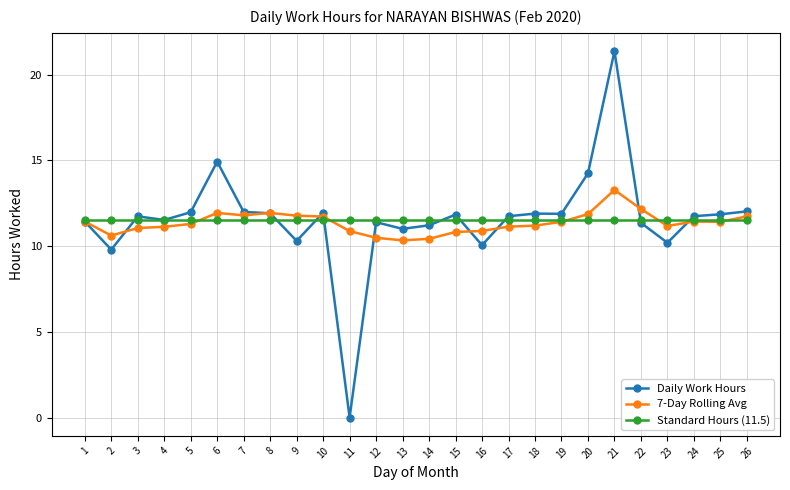

List the series in order of their peak value, lowest first.

Standard Hours (11.5), 7-Day Rolling Avg, Daily Work Hours